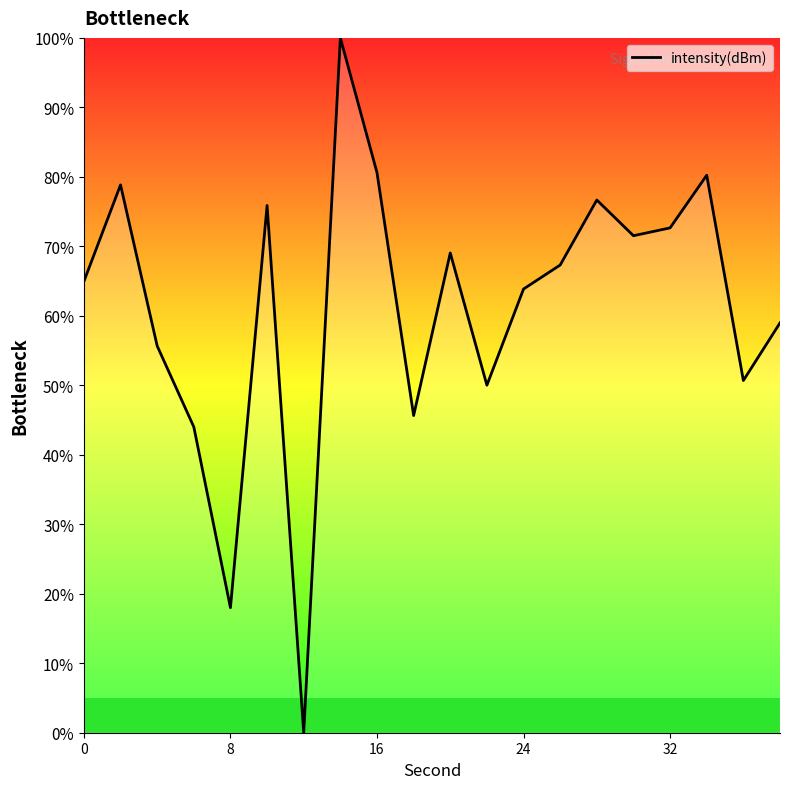

How many positive values are there?

19